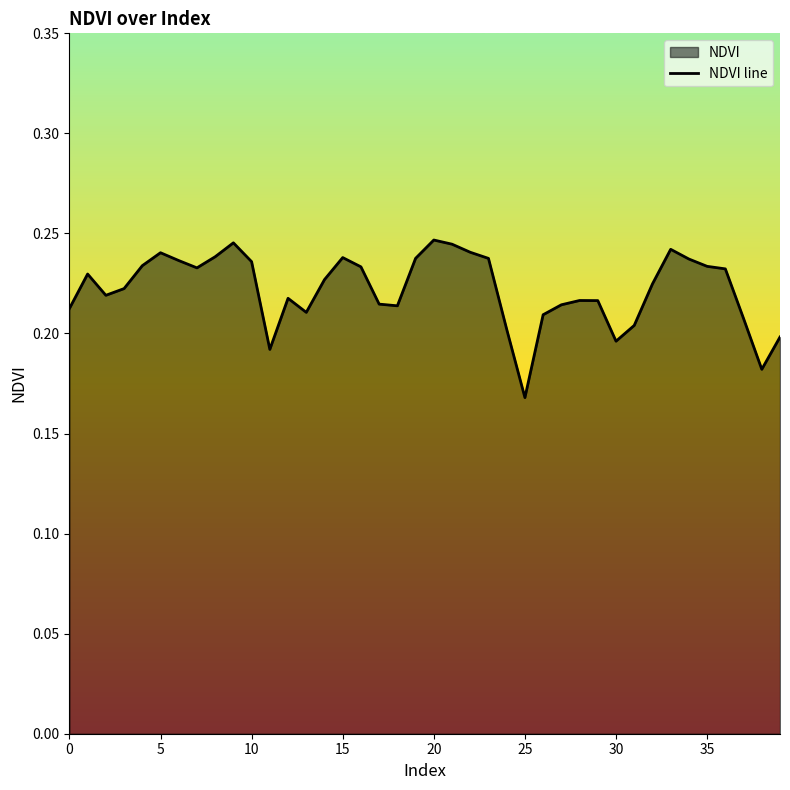

Which label corresponds to the smallest value in the chart?

25